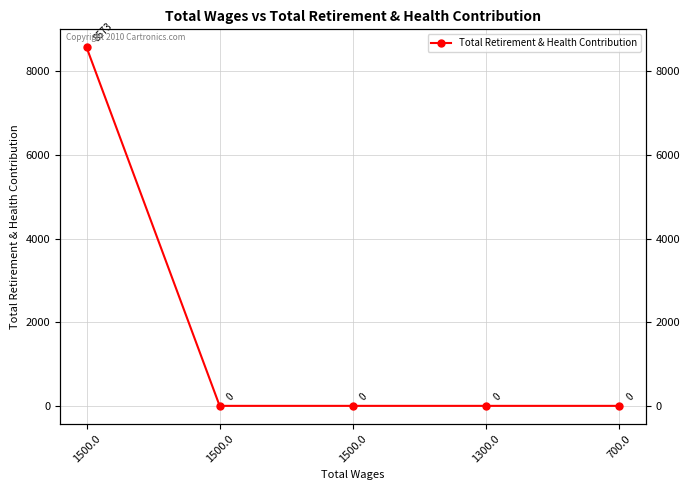

How many series are shown in this chart?

1